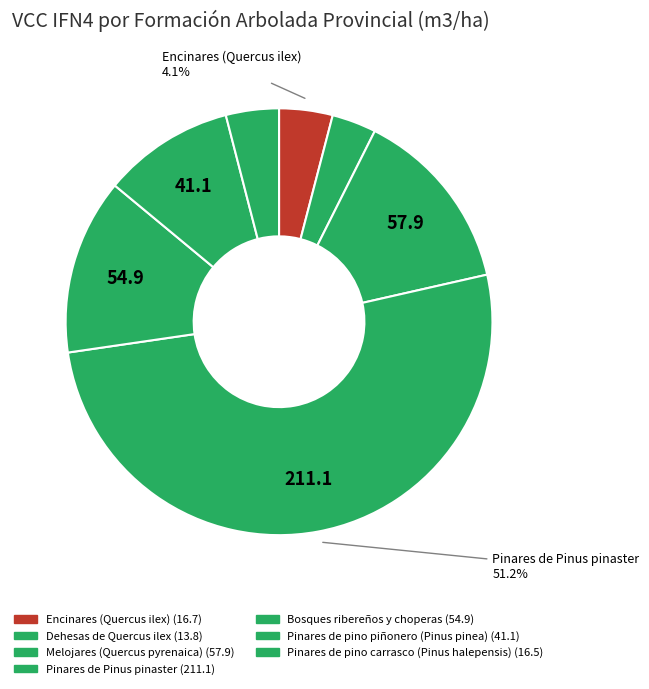

To the nearest percent, what is the combined percentage of Encinares (Quercus ilex) and Pinares de Pinus pinaster?

55%